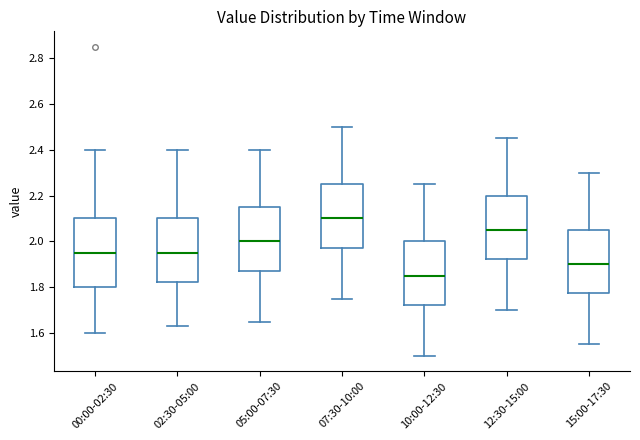

Reading left to right, read every box against the y-axis: the position of its median line, the range the box covers, and the ends of its whiskers. The values are not printed on the chart, so give them approximately, as read against the axis.

00:00-02:30: median 1.96, box 1.80 to 2.10, whiskers 1.60 to 2.40
02:30-05:00: median 1.96, box 1.82 to 2.10, whiskers 1.64 to 2.40
05:00-07:30: median 2.00, box 1.88 to 2.16, whiskers 1.66 to 2.40
07:30-10:00: median 2.10, box 1.98 to 2.26, whiskers 1.76 to 2.50
10:00-12:30: median 1.86, box 1.72 to 2.00, whiskers 1.50 to 2.26
12:30-15:00: median 2.06, box 1.92 to 2.20, whiskers 1.70 to 2.46
15:00-17:30: median 1.90, box 1.78 to 2.06, whiskers 1.56 to 2.30